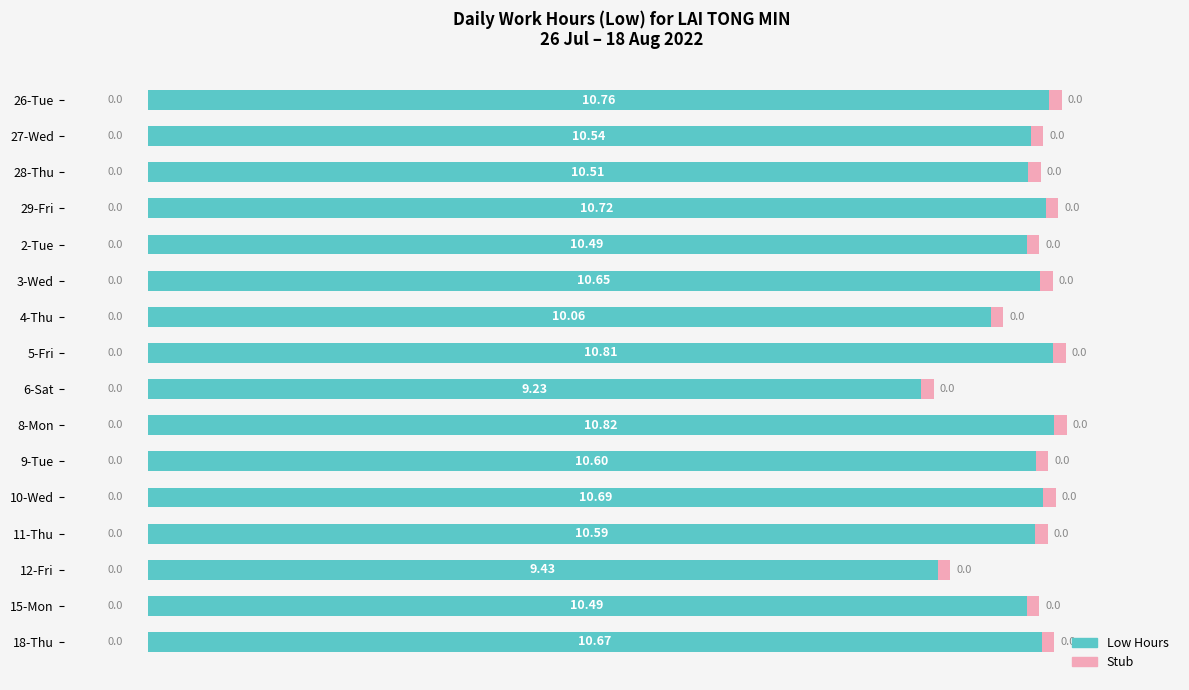

What is the sum of the values at 28-Thu and 29-Fri?

21.2